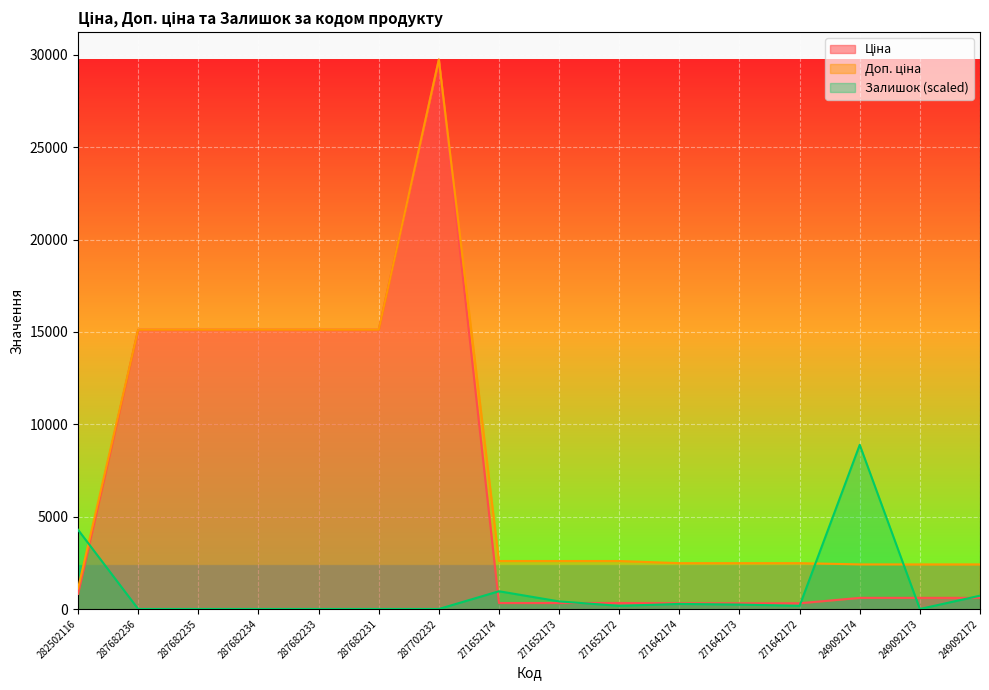

Is the value of Доп. ціна at 271642174 greater than the value of Ціна at 271652174?

Yes